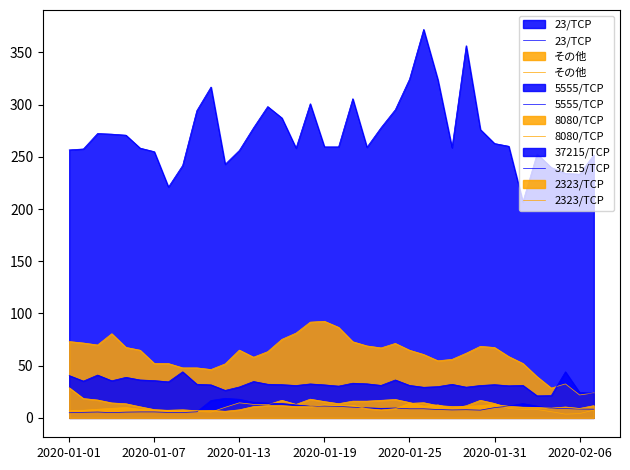

What is the difference between the maximum and minimum values in the 8080/TCP series?

25.2